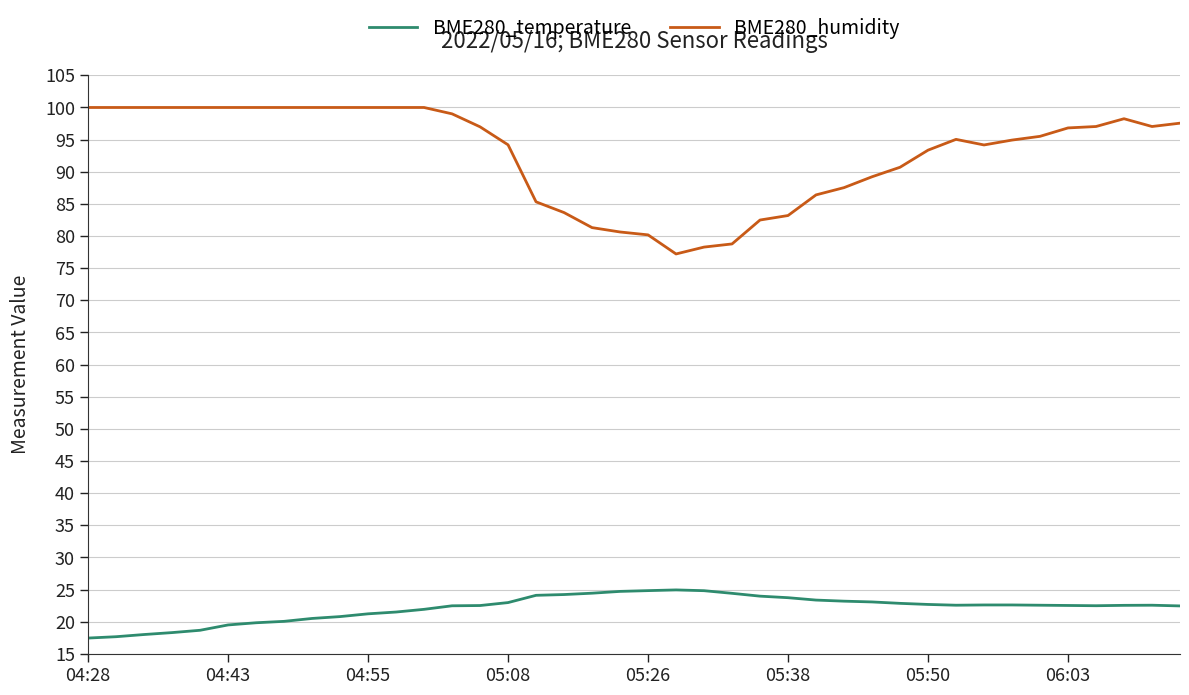

True or false: BME280_humidity and BME280_temperature cross at least once.

False